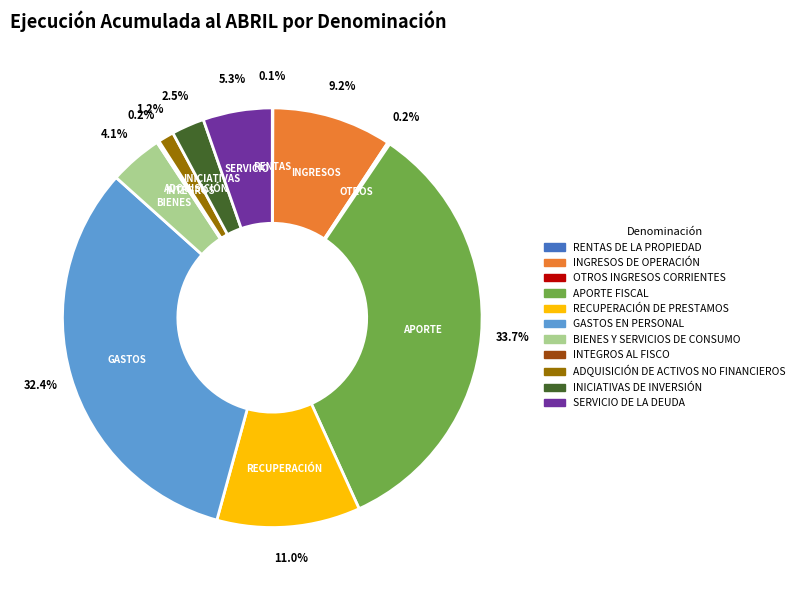

To the nearest percent, what is the combined percentage of INICIATIVAS DE INVERSIÓN and SERVICIO DE LA DEUDA?

8%